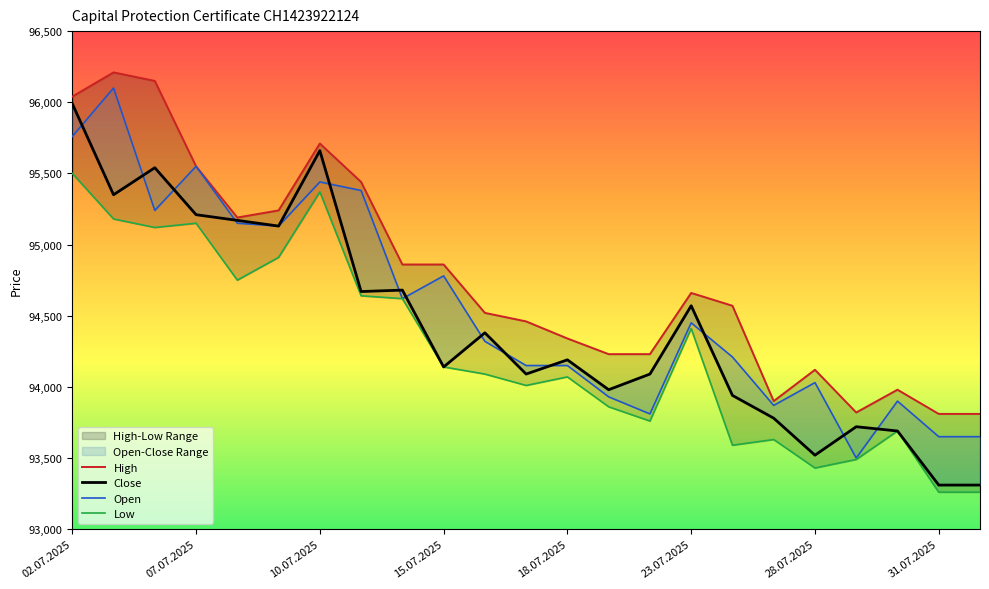

At which label is Low closest to 94380?

23.07.2025